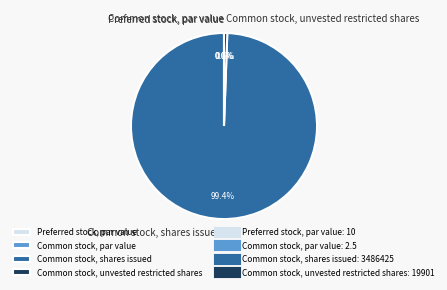

Is there a majority slice in this chart?

Yes